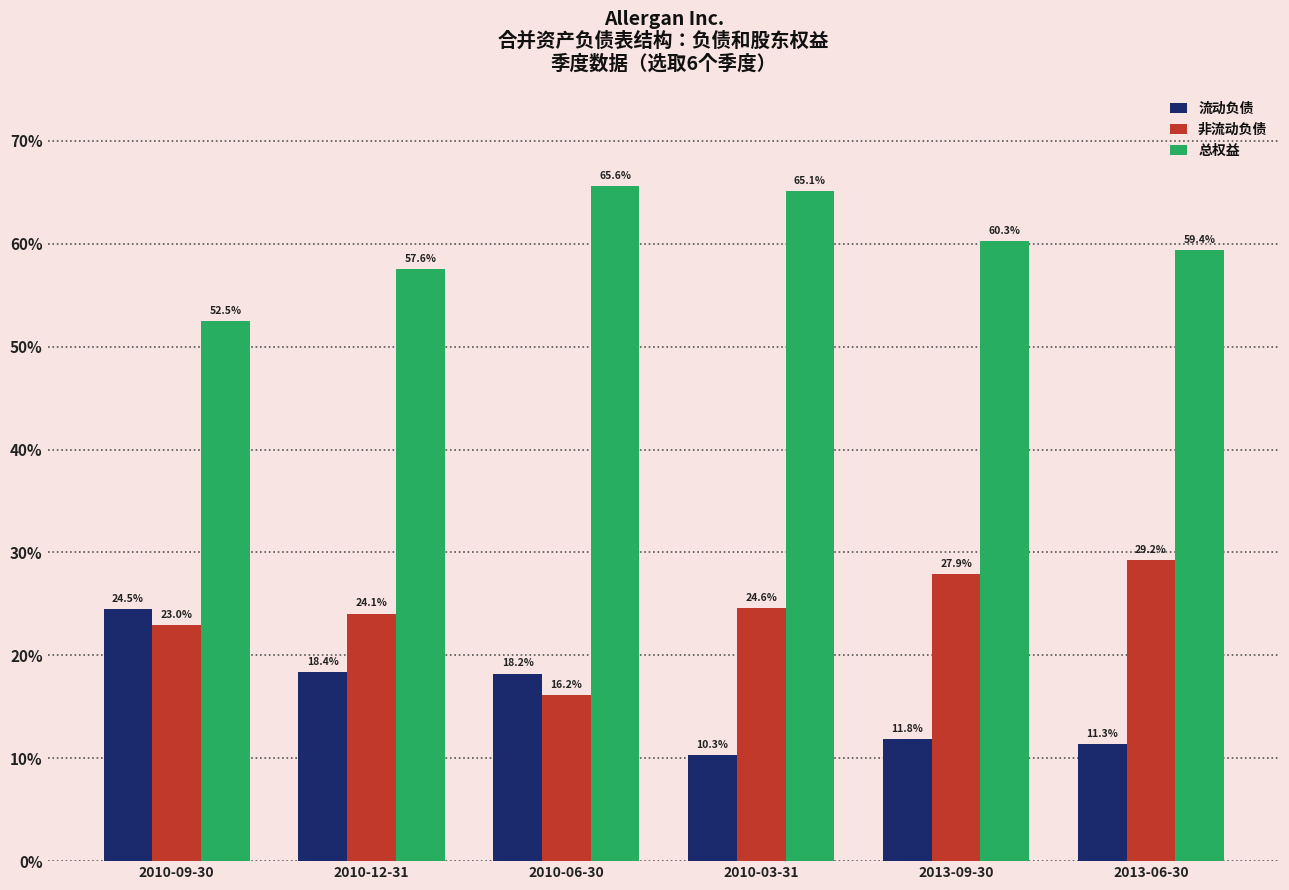

Reading left to right, list all the values displayed in this chart.

流动负债: 0.2	0.2	0.2	0.1	0.1	0.1
非流动负债: 0.2	0.2	0.2	0.2	0.3	0.3
总权益: 0.5	0.6	0.7	0.7	0.6	0.6